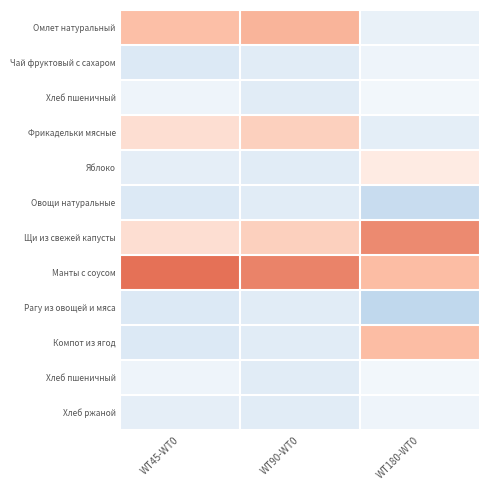

What is the greatest value displayed?

2.6